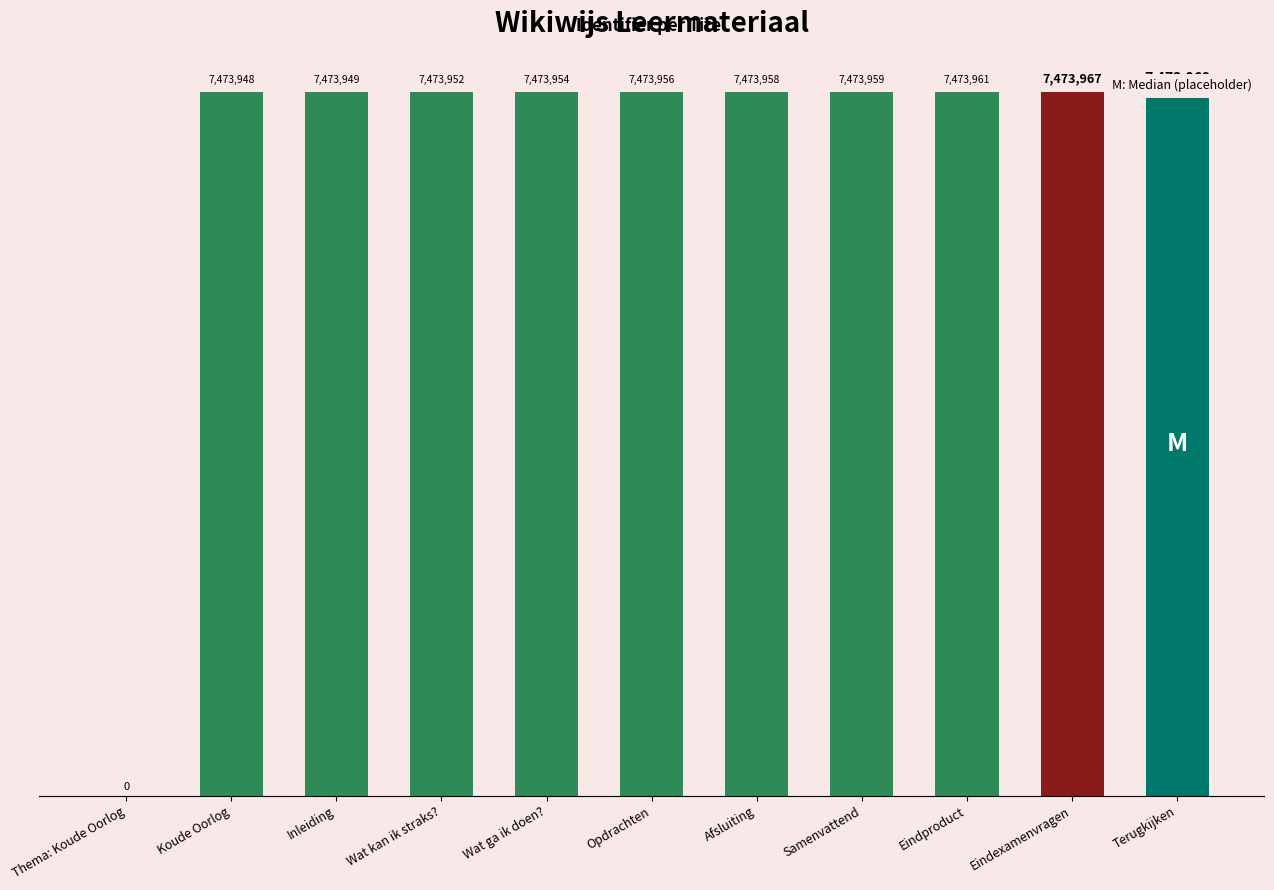

What is the difference between the values at Eindexamenvragen and Samenvattend?

8